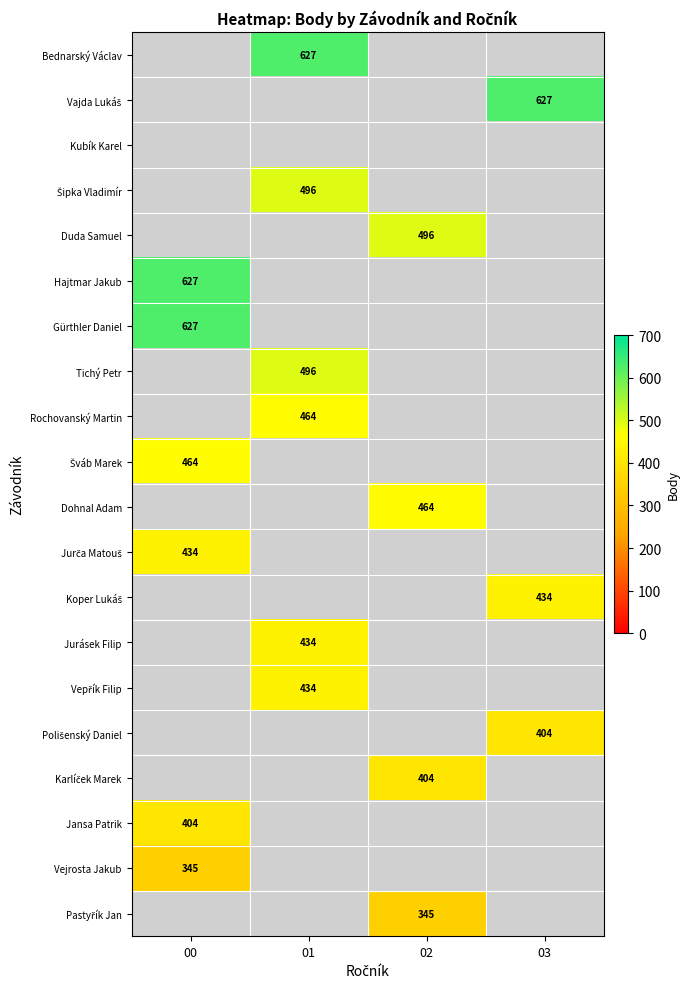

What is the minimum value shown in the chart?

345.0